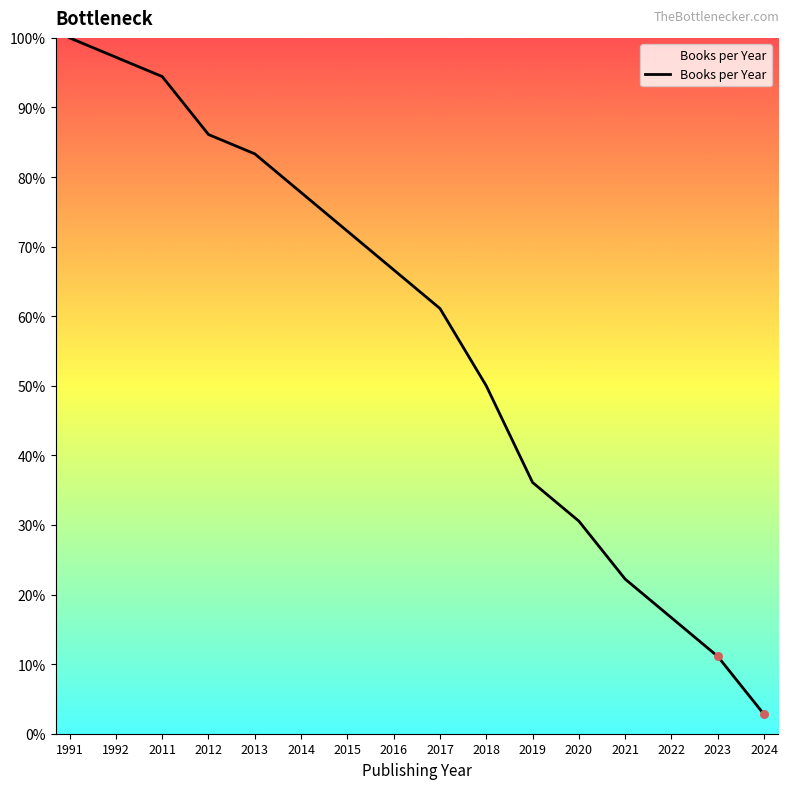

What is the change in value from 2017 to 2024?

-58.3